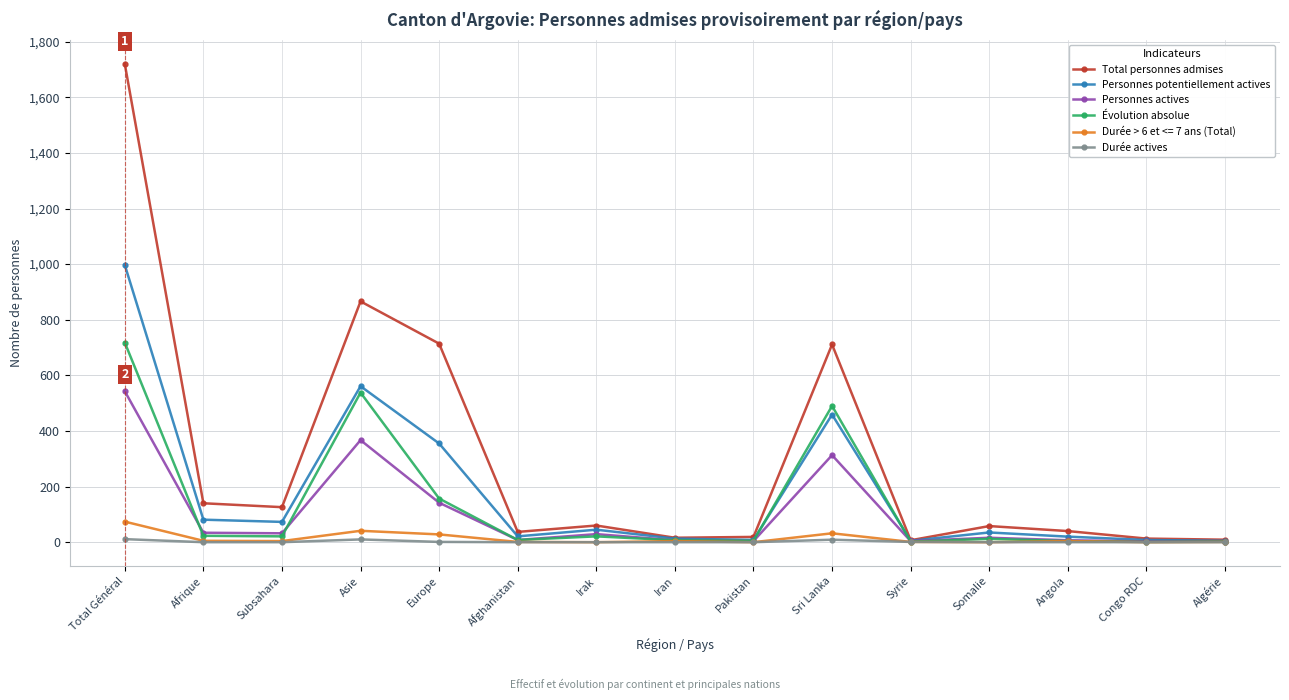

At which category is the sum across all series the highest?

Total Général